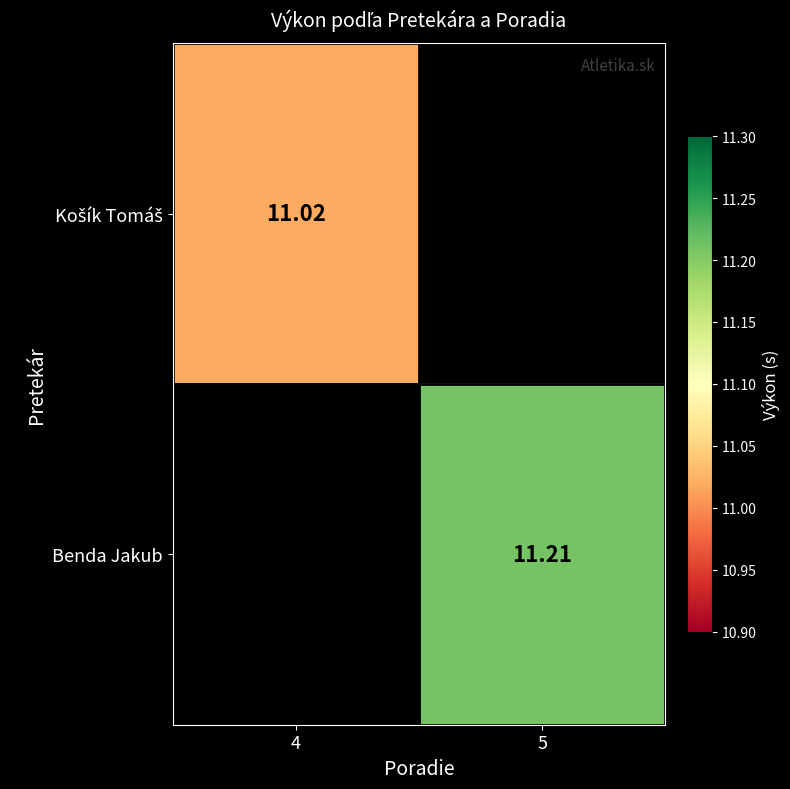

List the series in order of their overall mean, lowest first.

Košík Tomáš, Benda Jakub